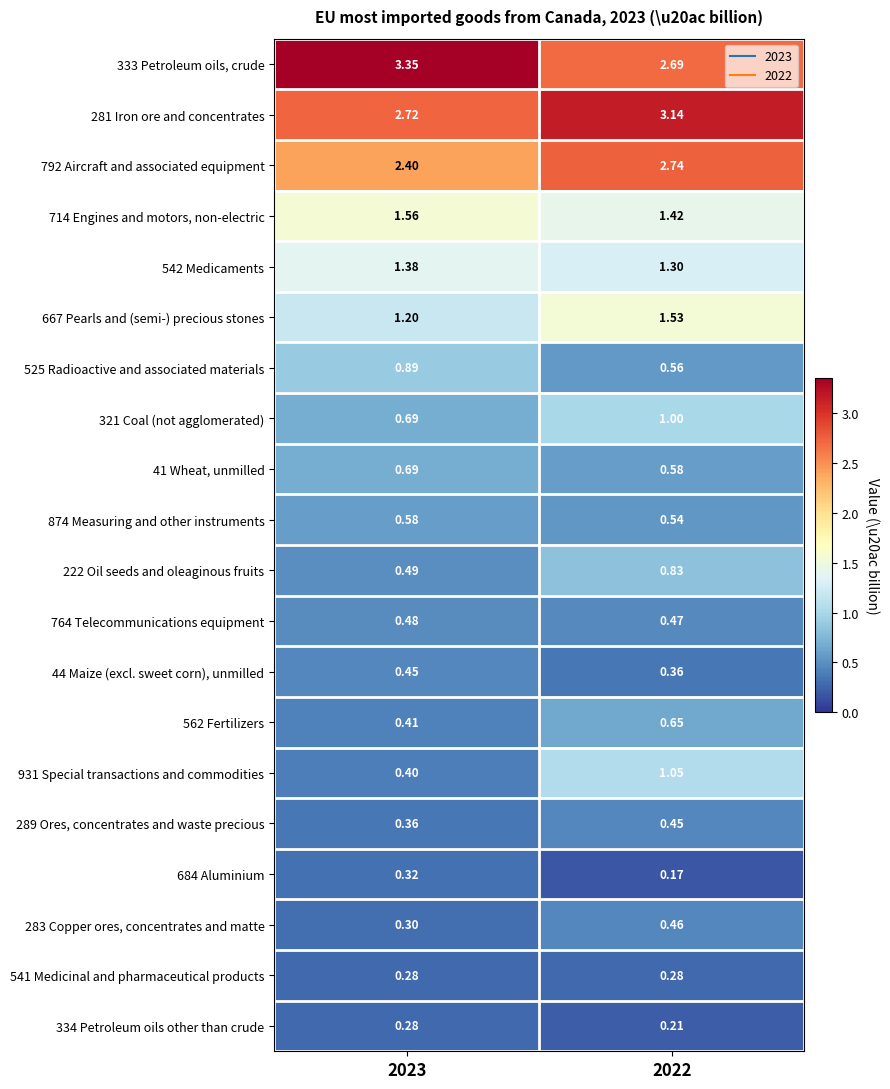

At which category is the sum across all series the highest?

2022